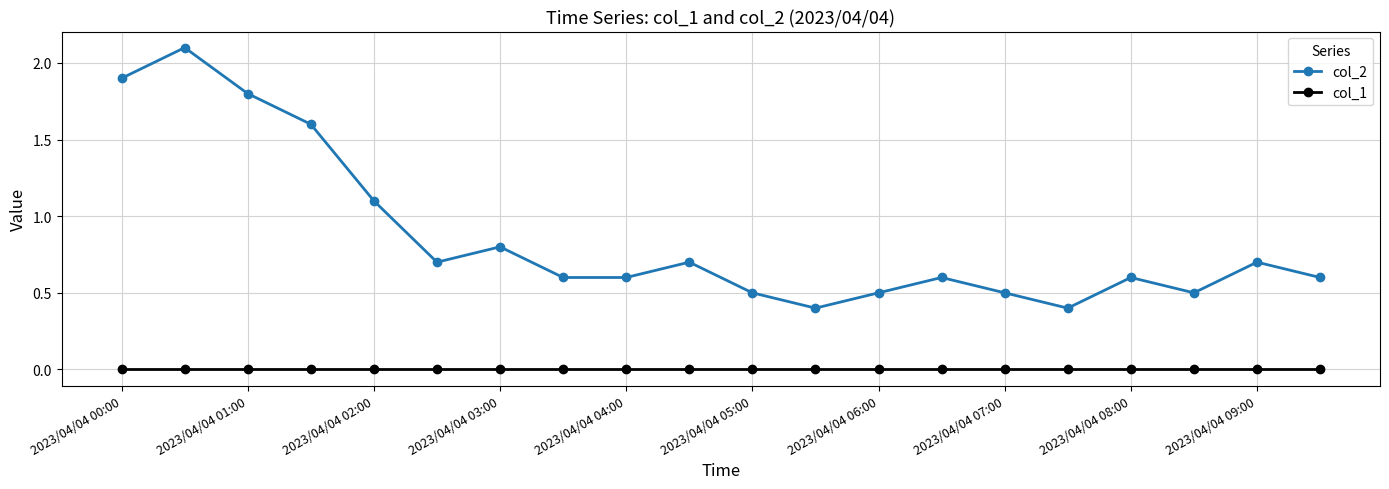

Which series has the largest total across all categories?

col_2